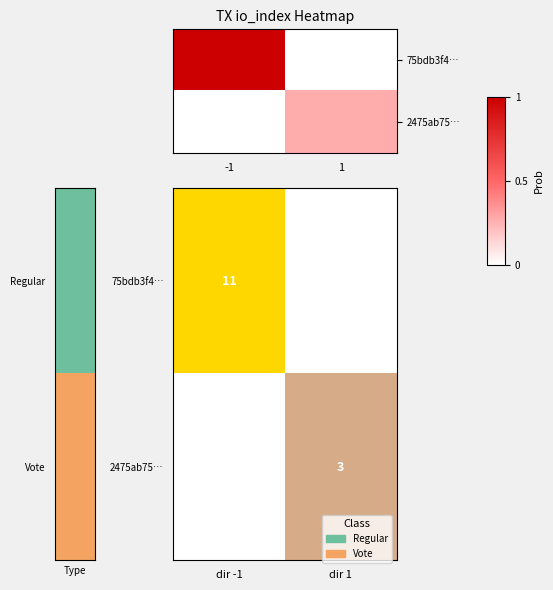

Is it true that 2475ab75… equals 3.0 at dir 1?

True